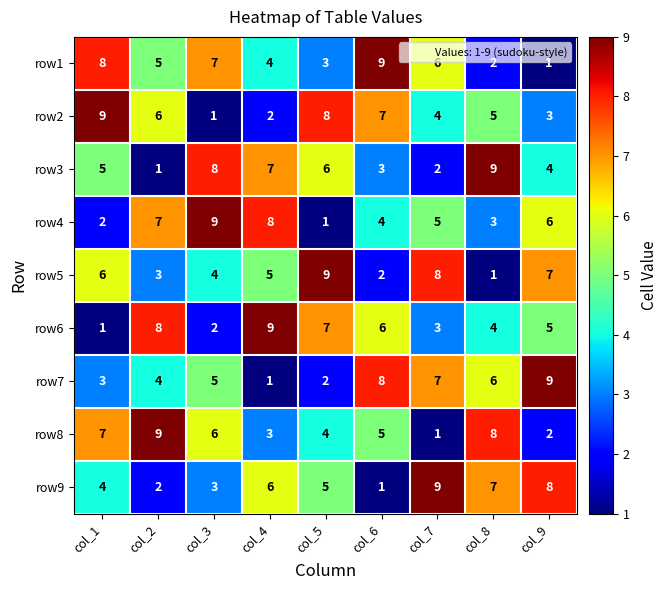

Which series changed the most between col_5 and col_8?

row5